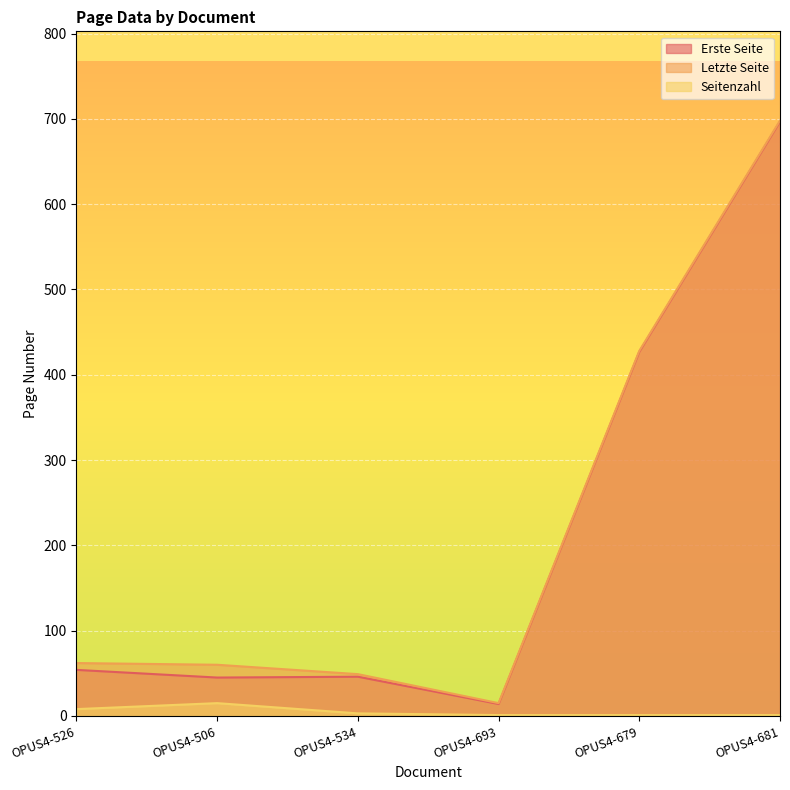

List the series in order of their peak value, lowest first.

Seitenzahl, Erste Seite, Letzte Seite